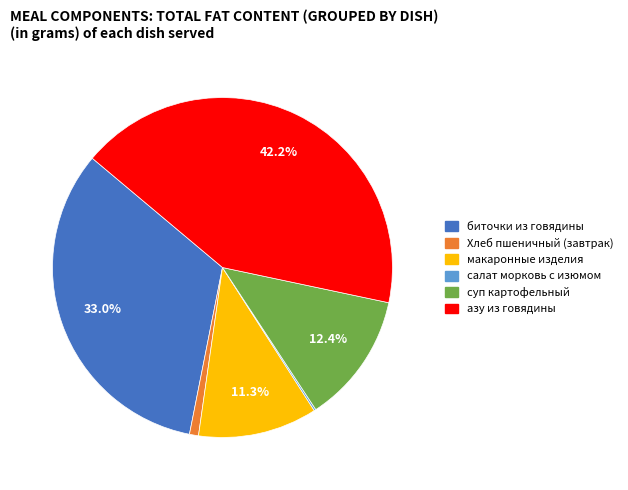

Does any single category account for the majority?

No